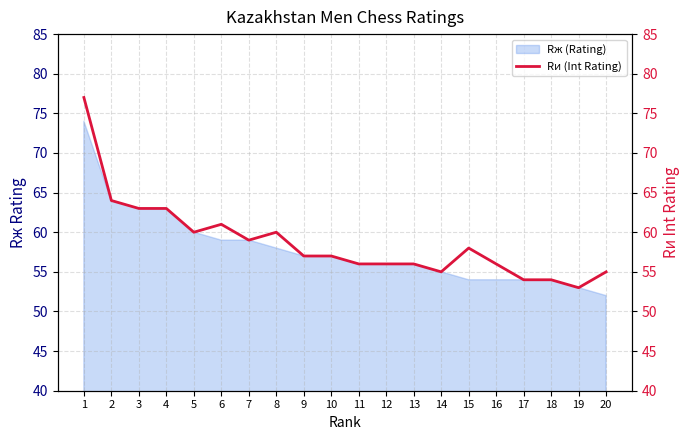

How many interior local valleys (lower than both neighbors) does the data have?

4